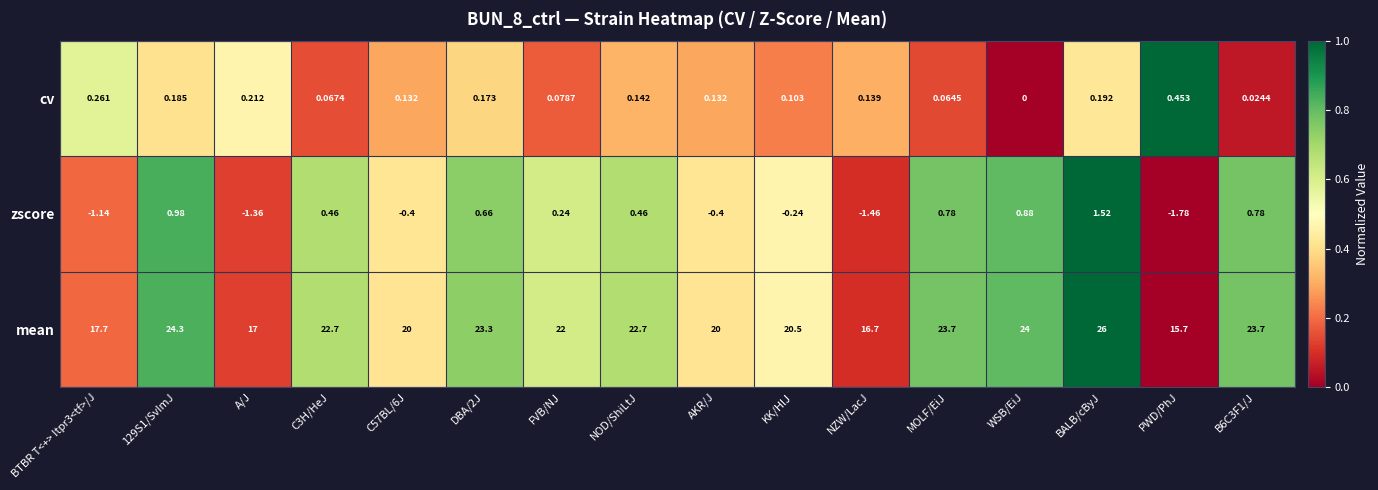

At which label does zscore reach its peak?

BALB/cByJ